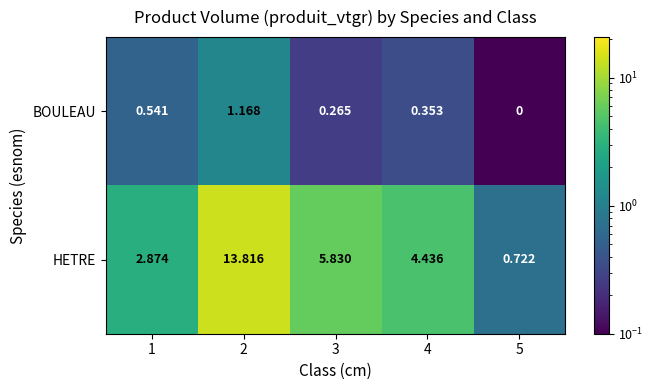

Which series changed the most between 1 and 3?

HETRE